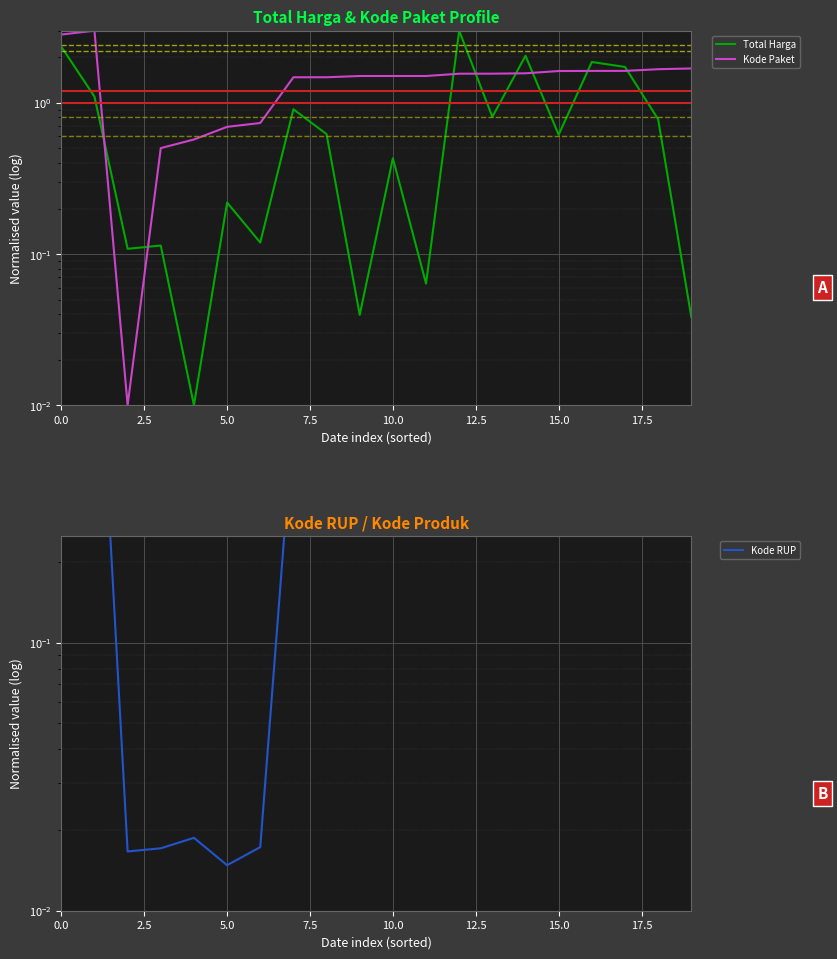

What is the difference between the Kode Paket values at 14 and 18?

0.1